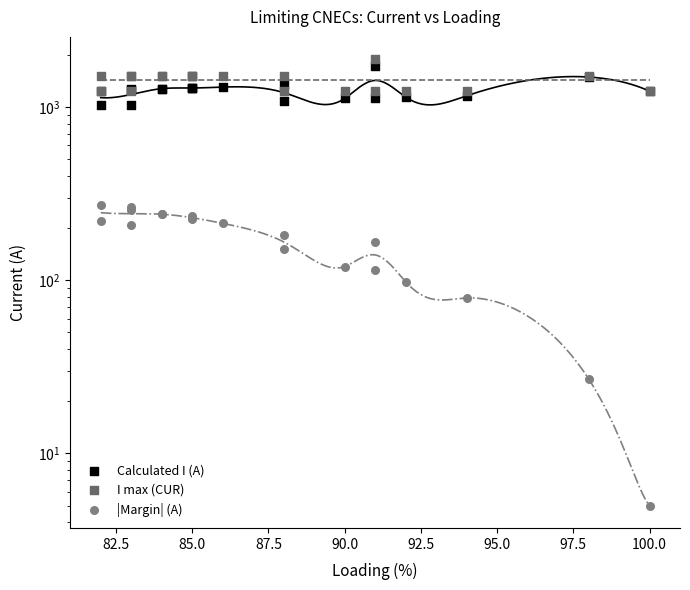

Which series has the largest total across all categories?

I max (CUR)